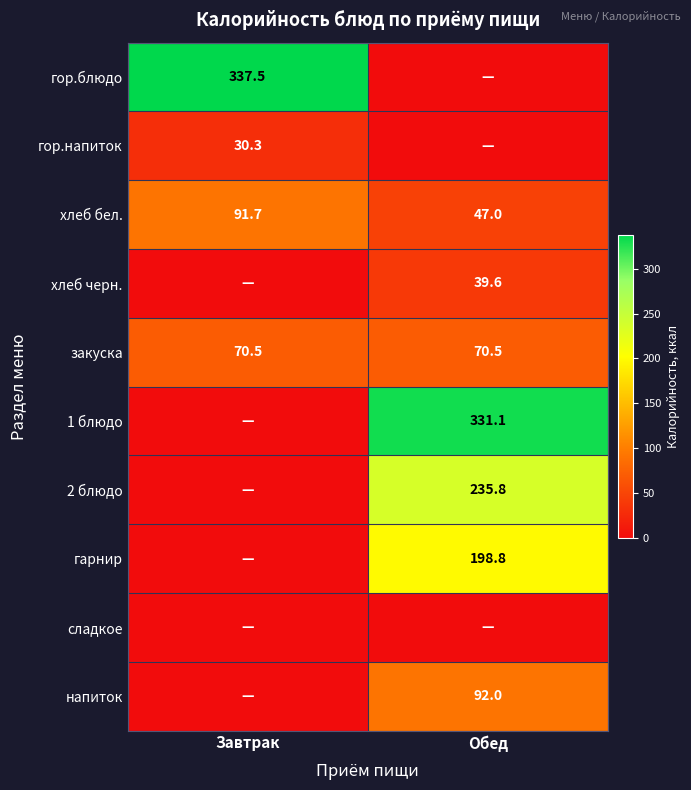

The value of хлеб бел. at Обед is 18.9. True or false?

False